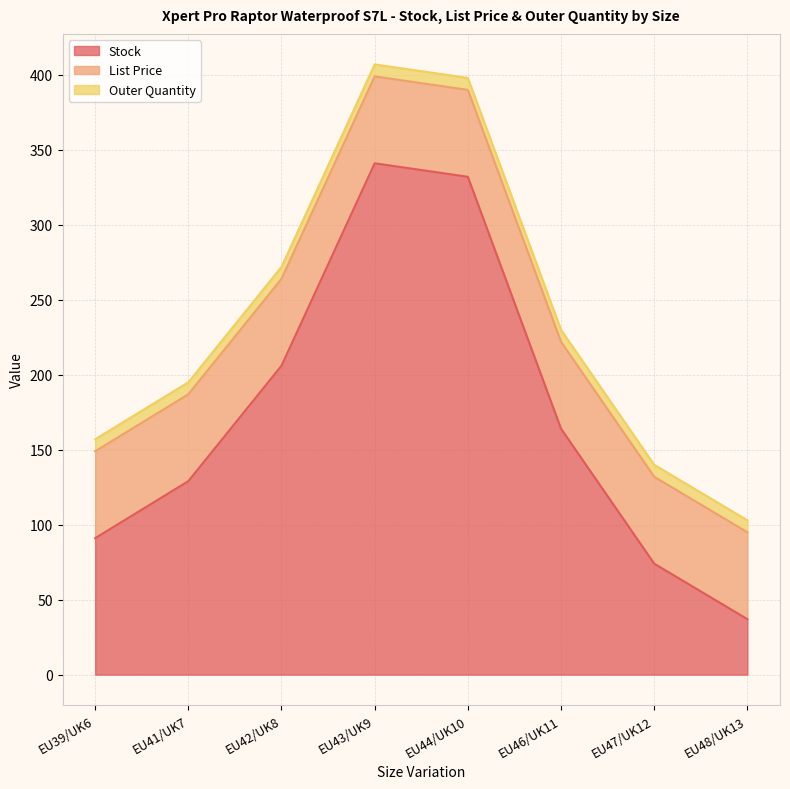

At which category is the sum across all series the highest?

EU43/UK9